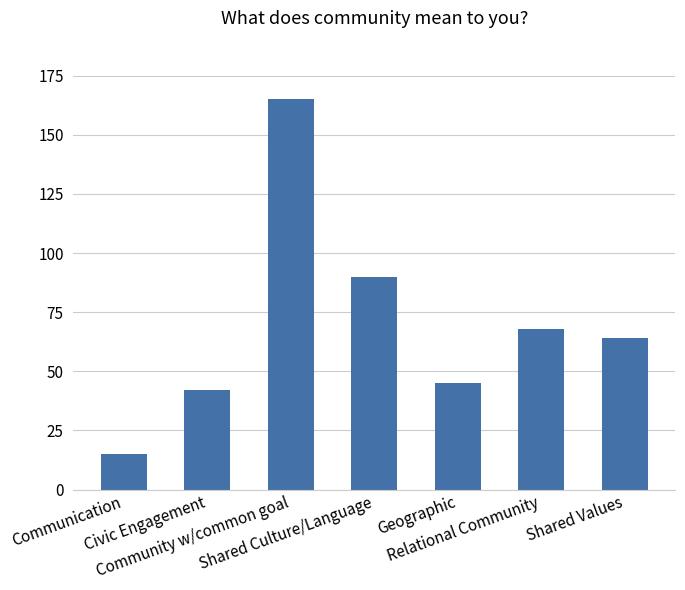

Read the value at Shared Culture/Language, to the nearest 50.

100